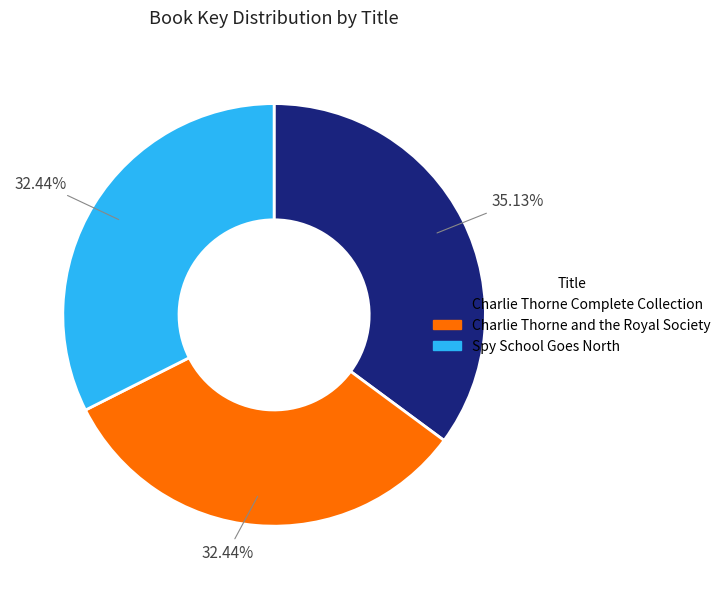

Which slice is the largest?

Charlie Thorne Complete Collection